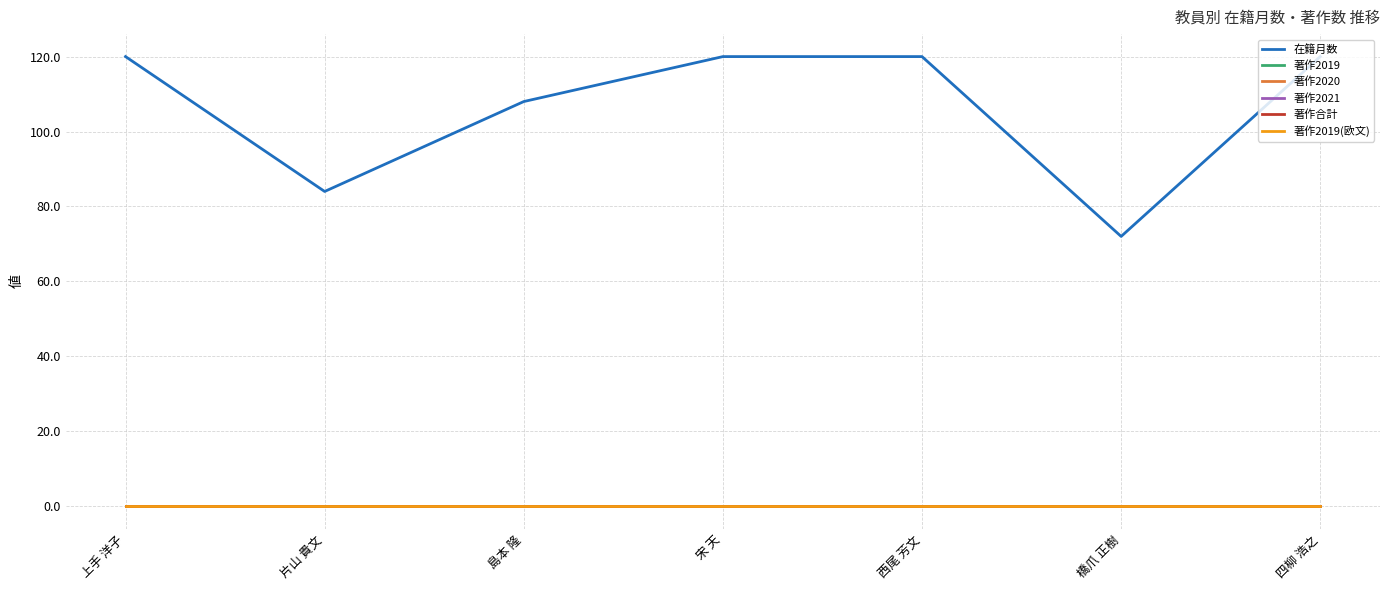

At how many categories does at least one series exceed 27?

7